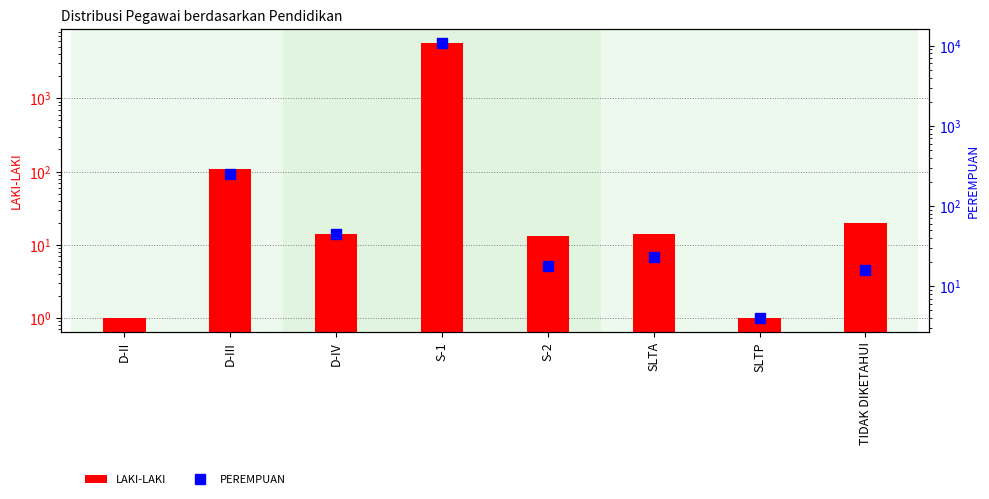

Does the chart contain any negative values?

No